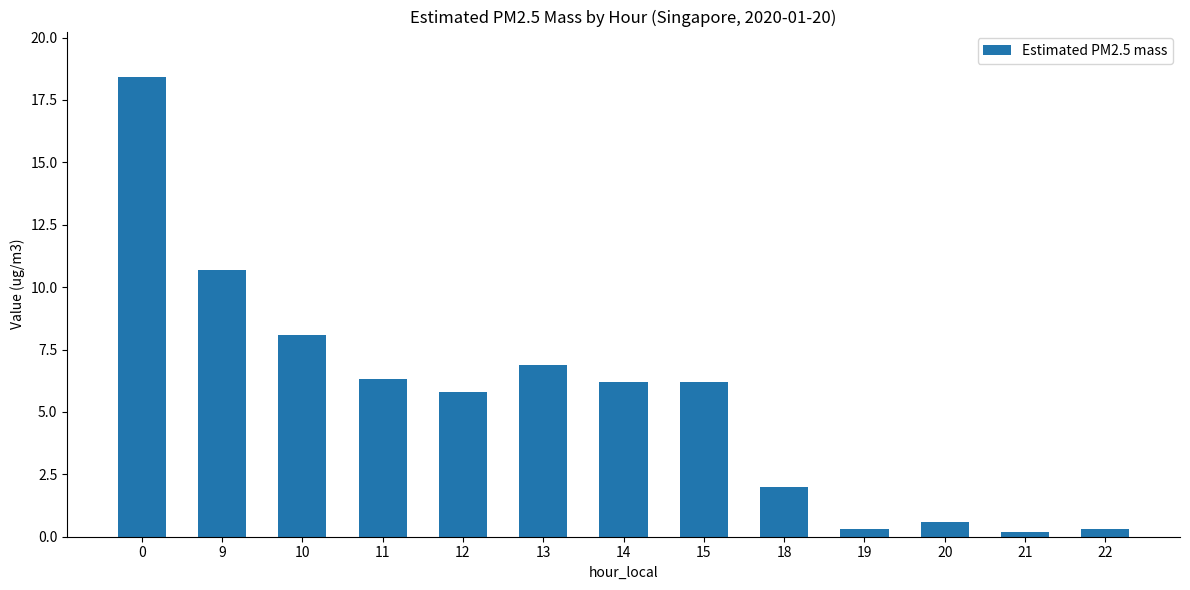

The chart shows a value of 0.2 at 21. True or false?

True